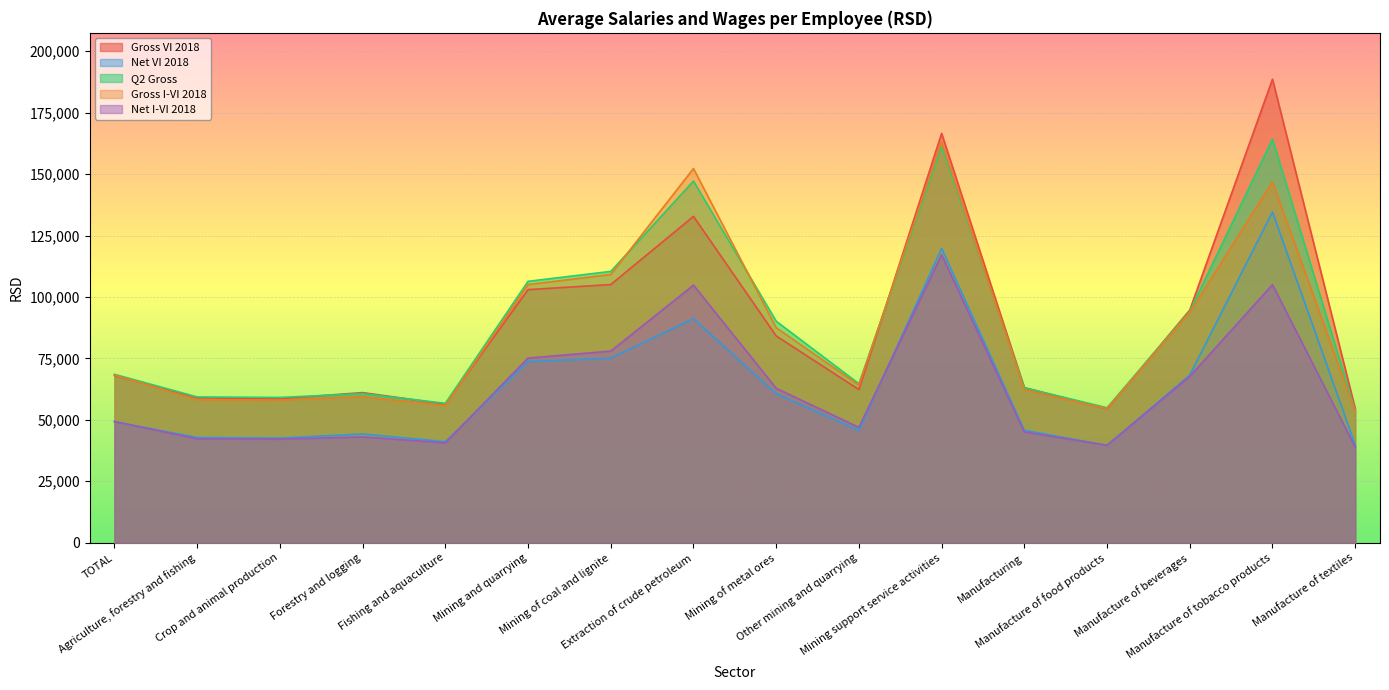

What is the spread (max minus min) of values at Mining of metal ores?

29526